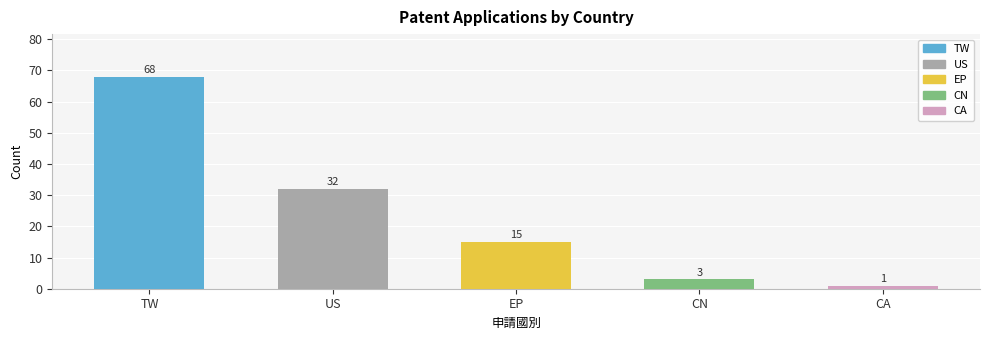

What is the change in value from TW to CA?

-67